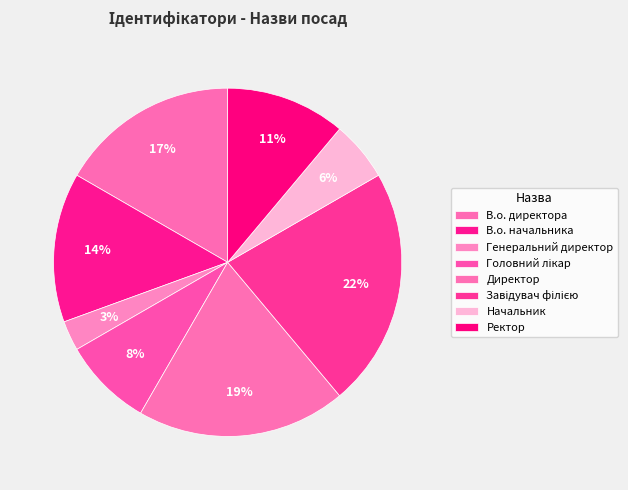

What is the largest slice in the pie chart?

Завідувач філією